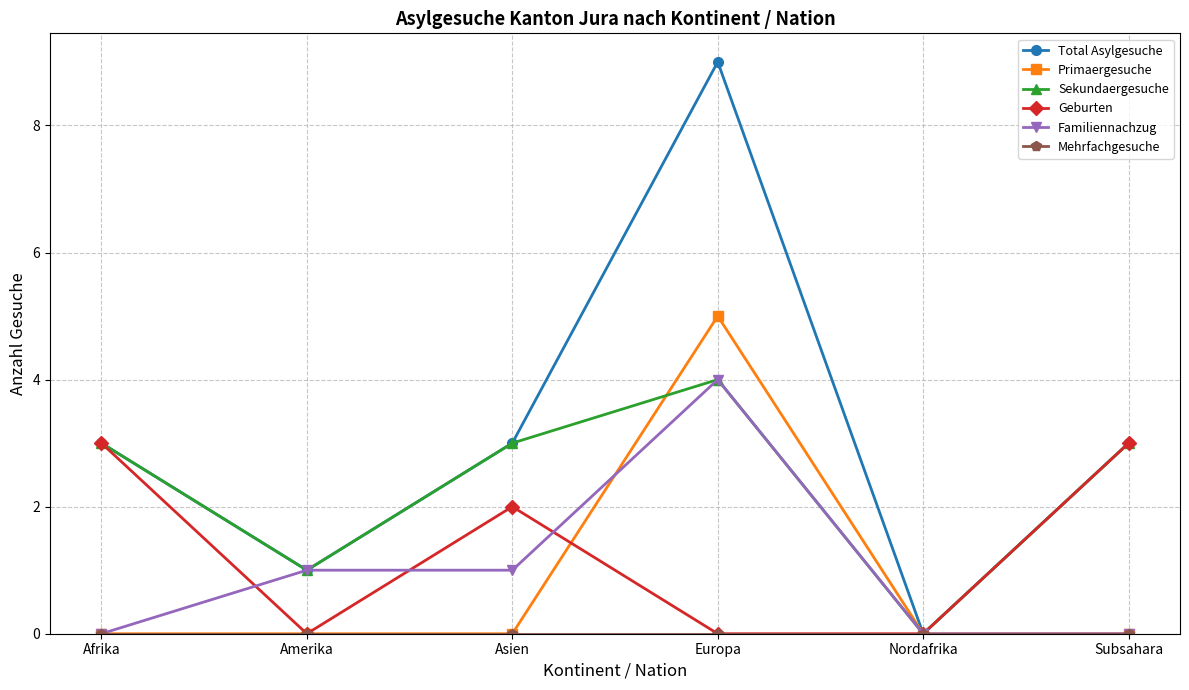

Which series changed the most between Amerika and Subsahara?

Geburten